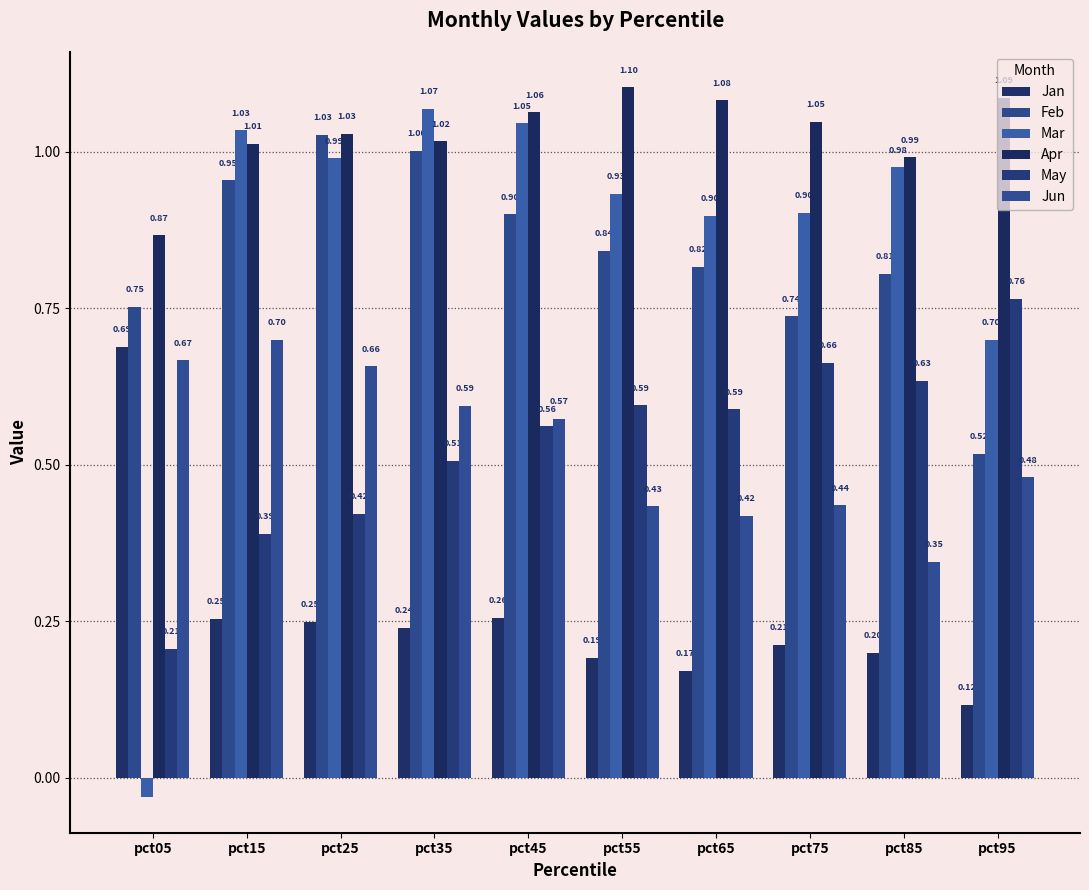

How many groups of bars are there?

10